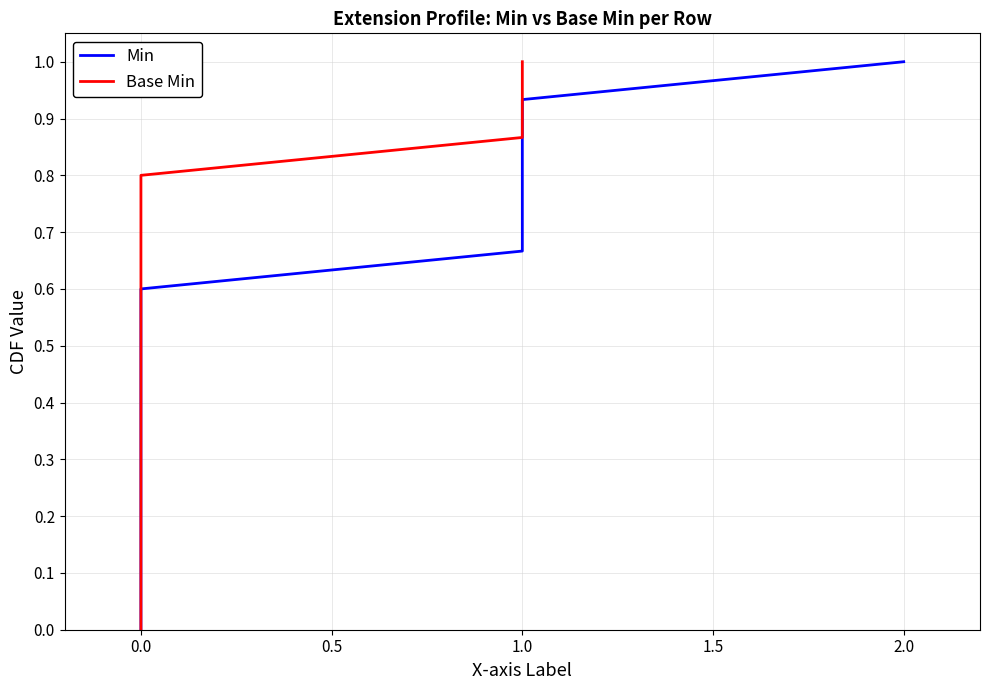

The value of Min at 1.0 is 0.4. True or false?

False